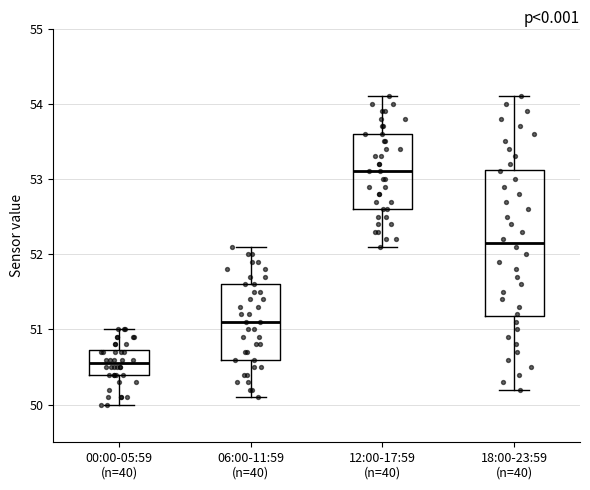

Where does the median line of the box for 18:00-23:59 (n=40) sit on the y-axis? The values are not printed on the chart, so give them approximately, as read against the axis.

52.2